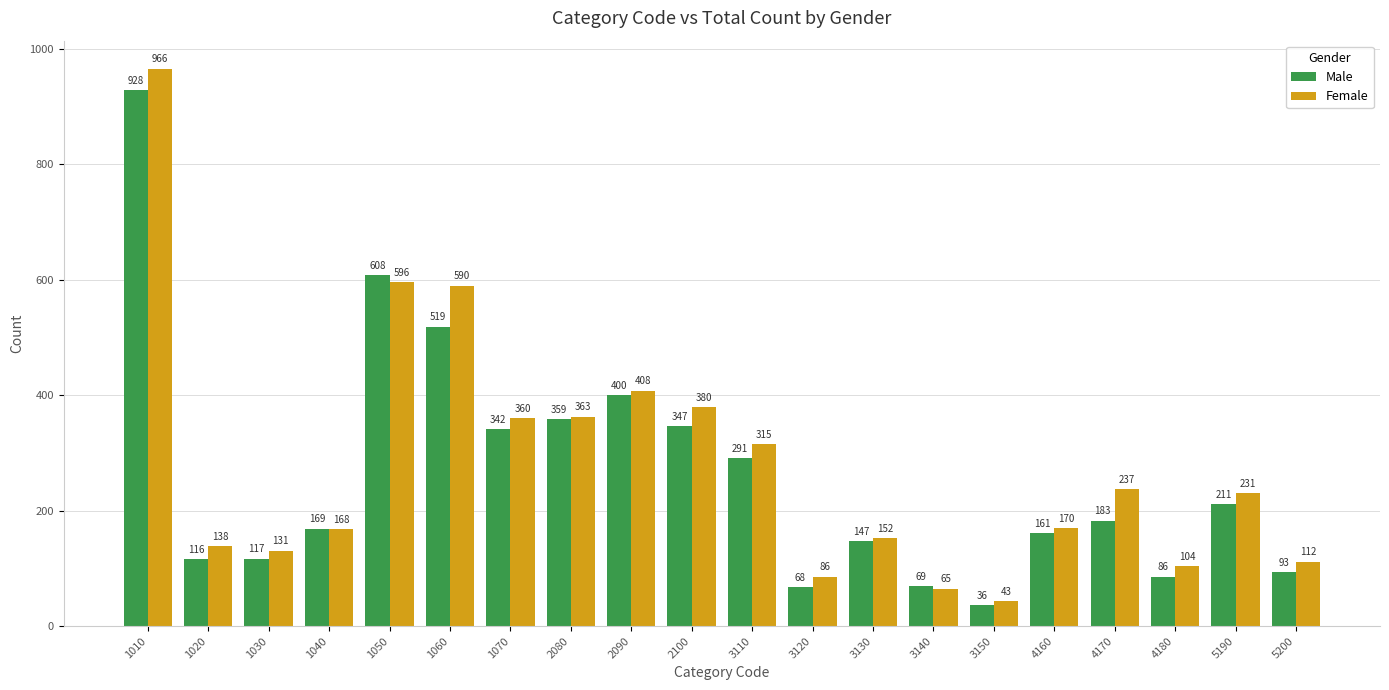

How many distinct data groups are displayed?

2